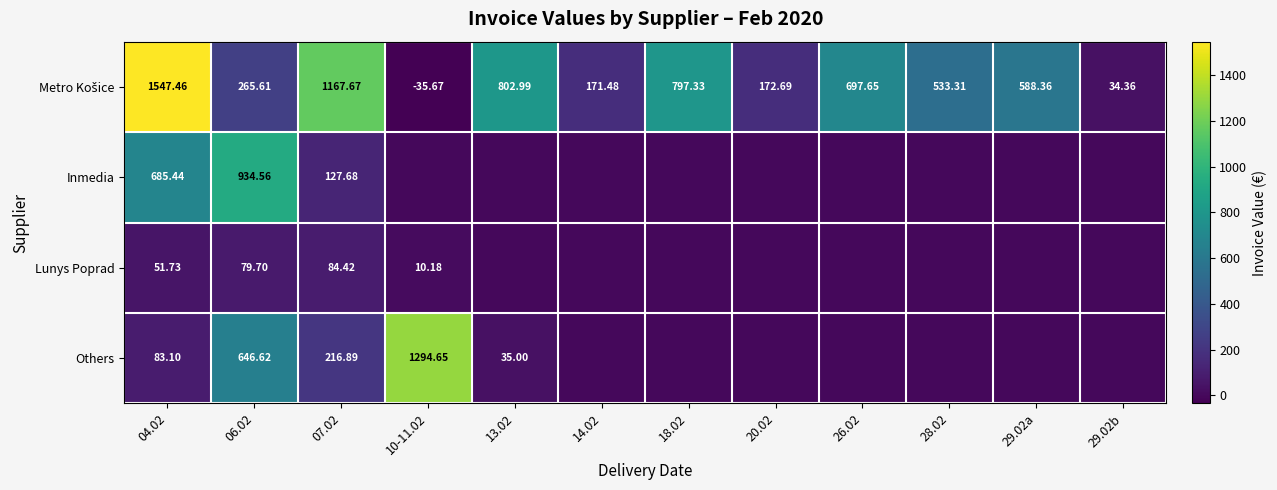

Which series changed the most between 04.02 and 29.02a?

Metro Košice